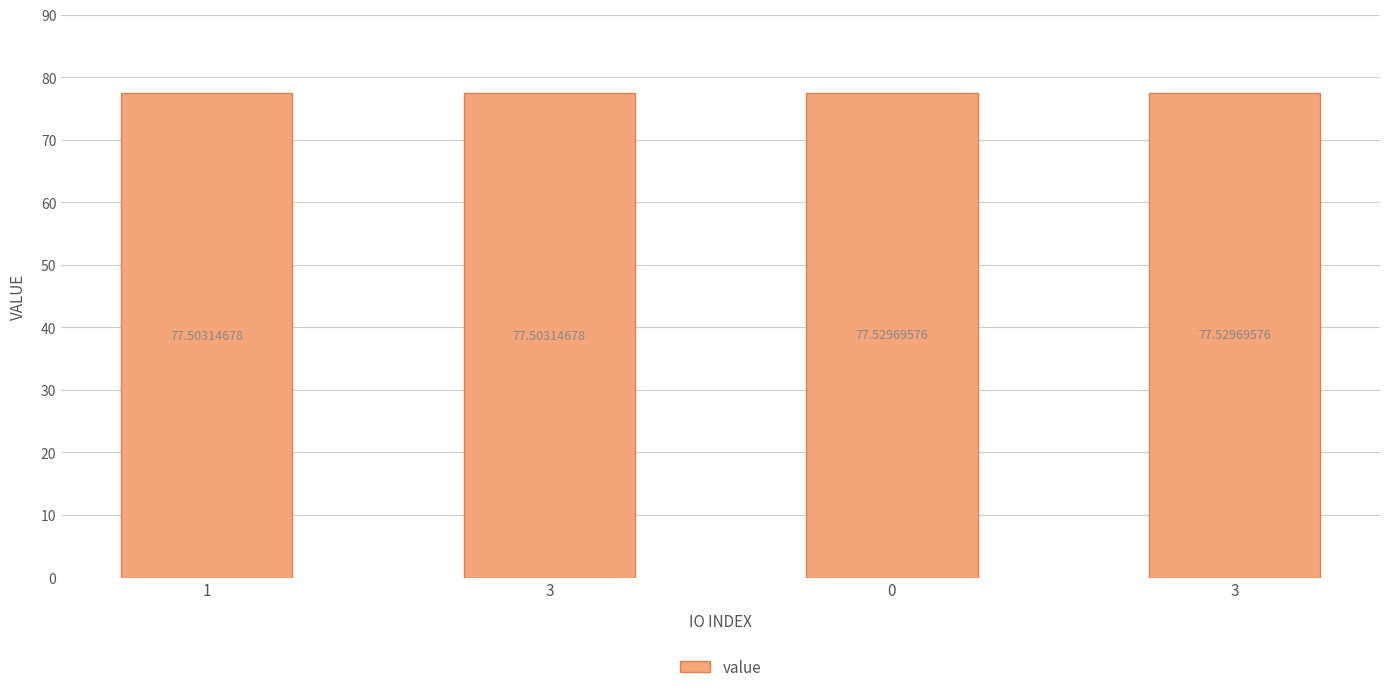

Count the number of data series in this chart.

1